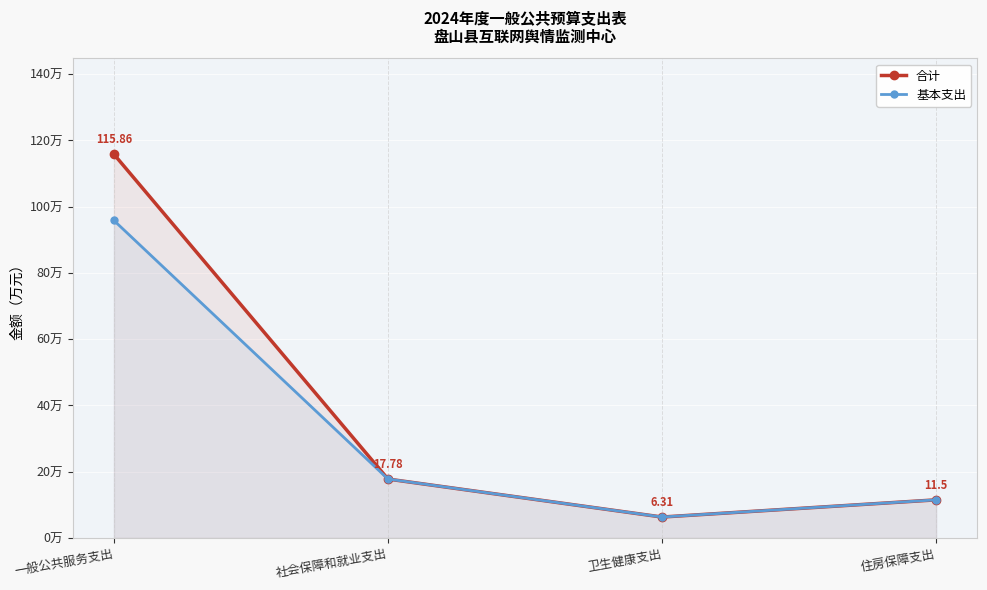

True or false: 合计 and 基本支出 intersect in this chart.

False